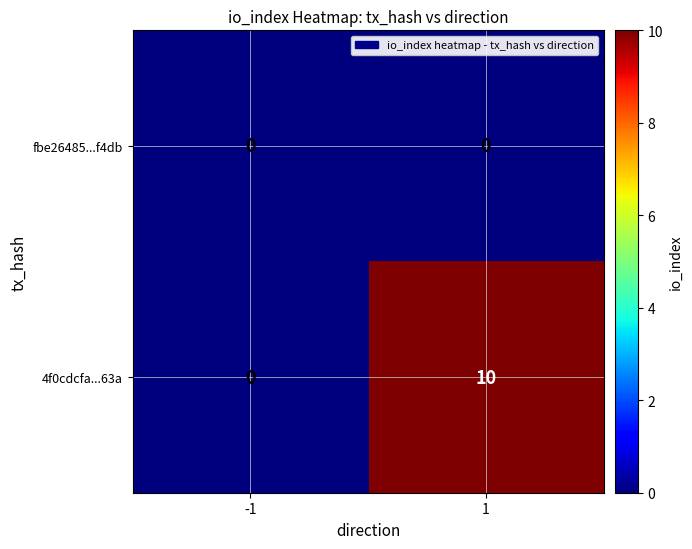

What is the maximum value shown in the chart?

10